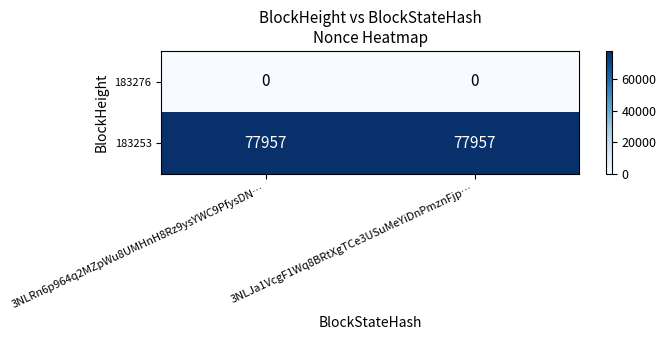

Which series has the largest total across all categories?

183253